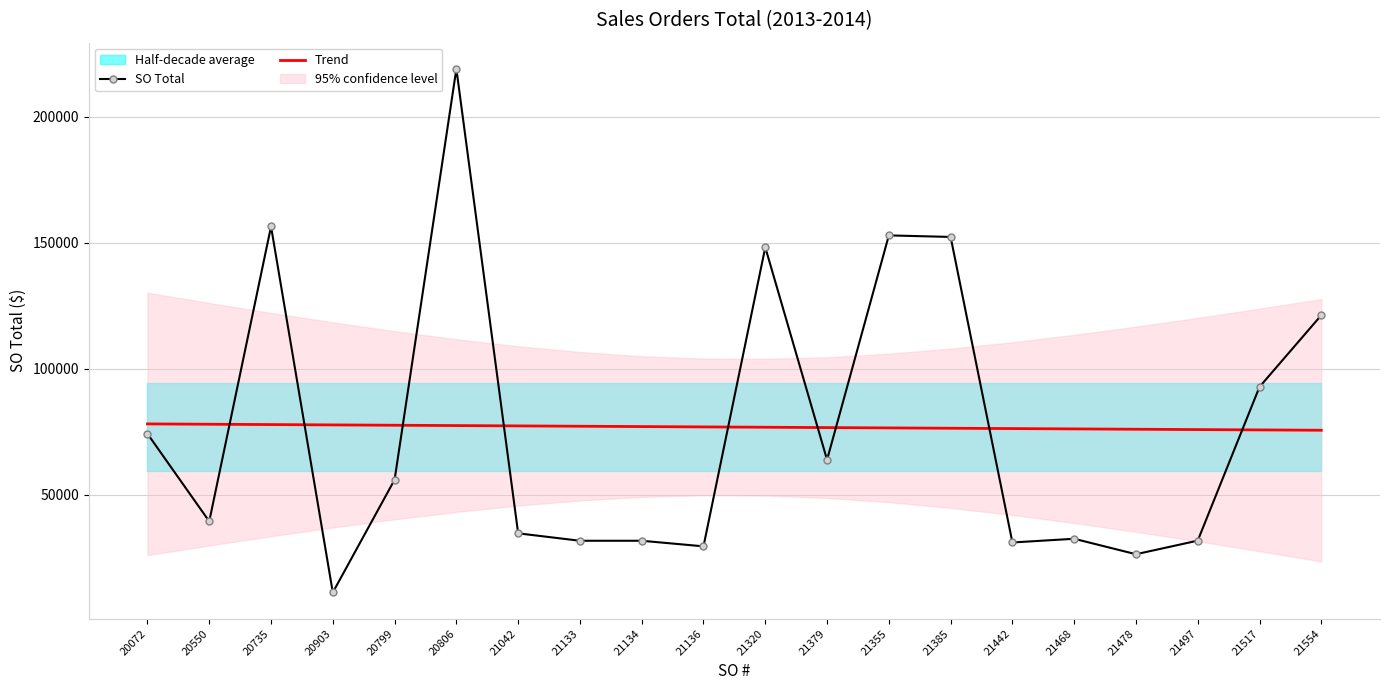

How many lines are shown in the chart?

2